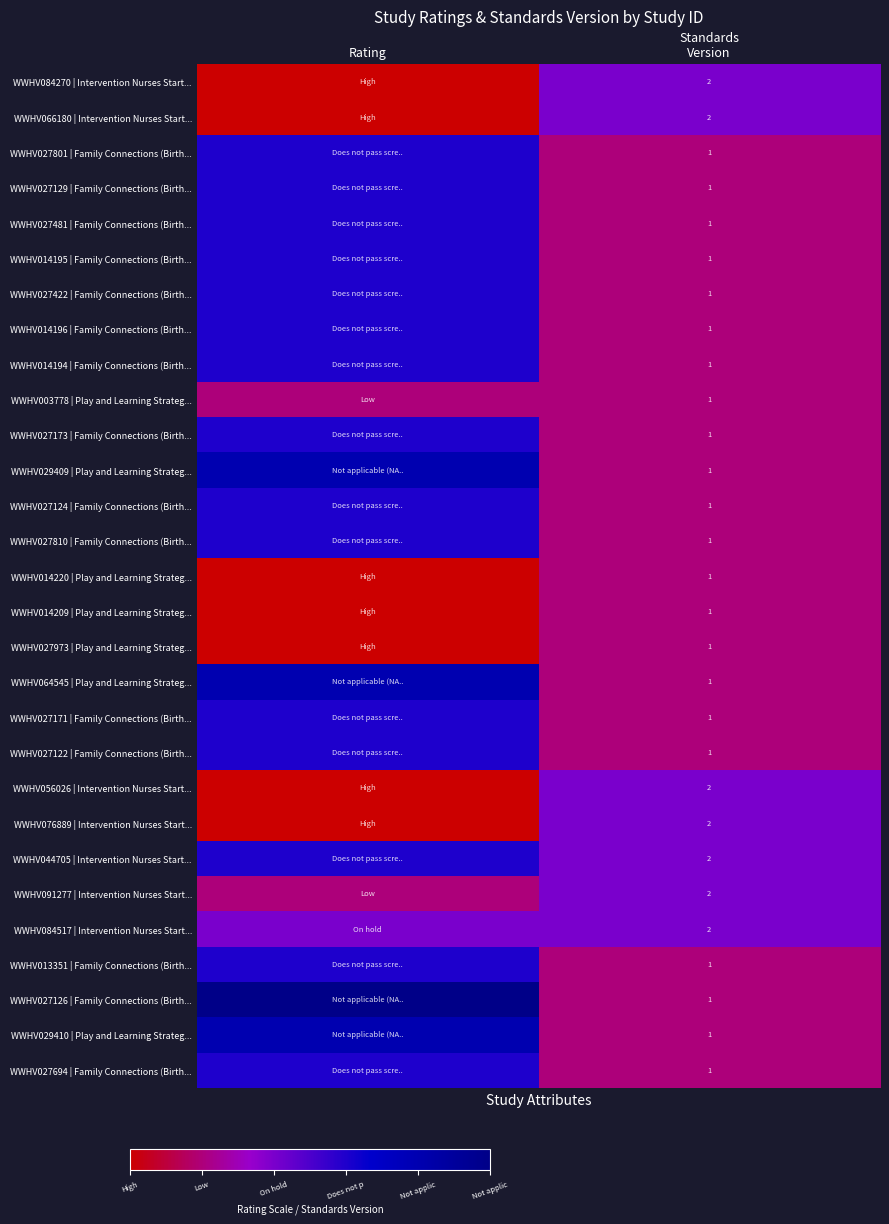

The WWHV027801 | Family Connections (Birth... series shows 2 at Rating. True or false?

False